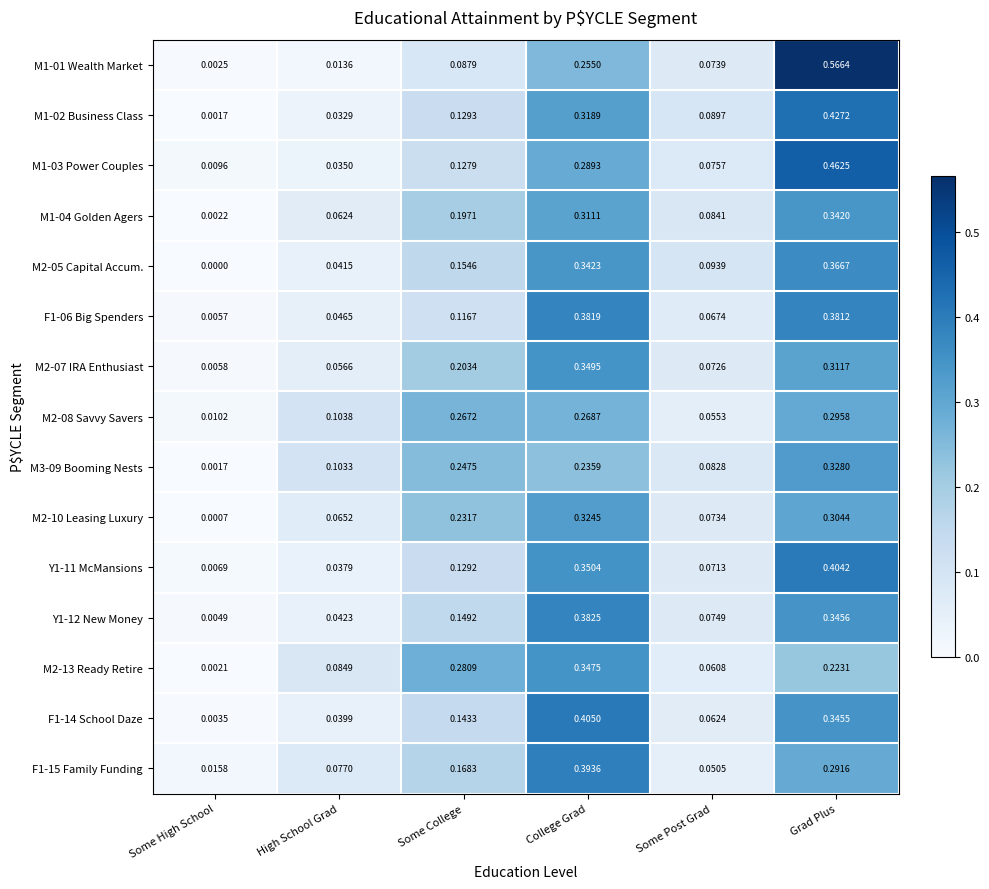

Rank the categories by M1-02 Business Class value from lowest to highest.

Some High School, High School Grad, Some Post Grad, Some College, College Grad, Grad Plus